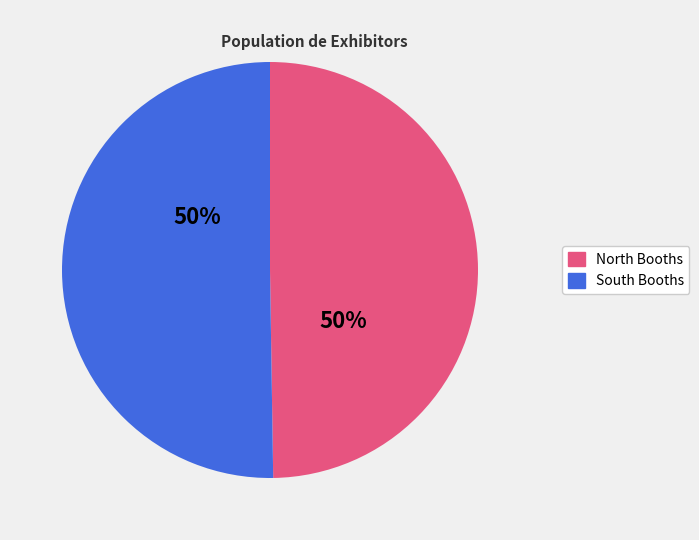

Is the sum of North Booths and South Booths greater than half?

Yes